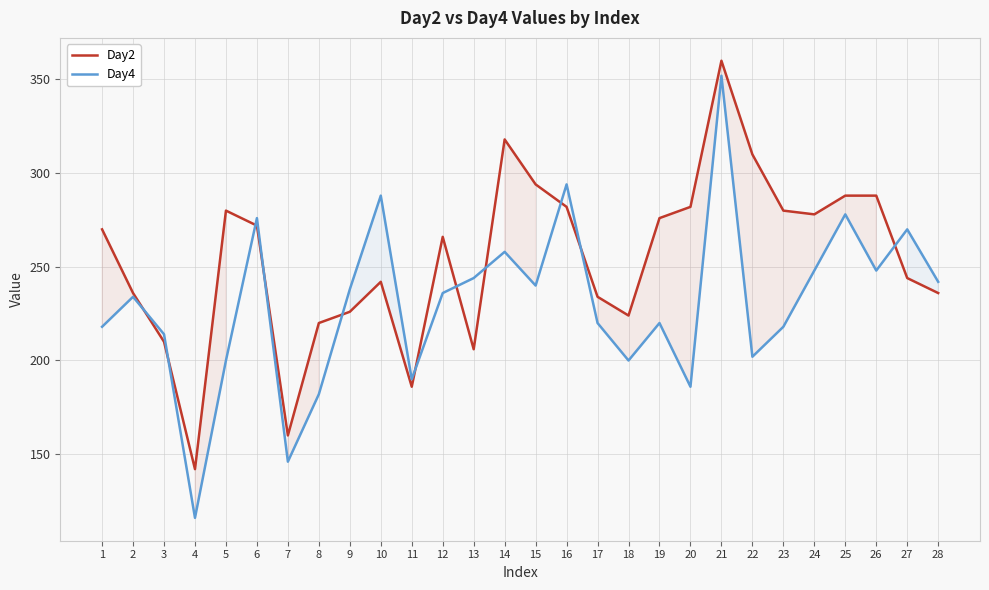

Rank the series by their maximum value, from highest to lowest.

Day2, Day4